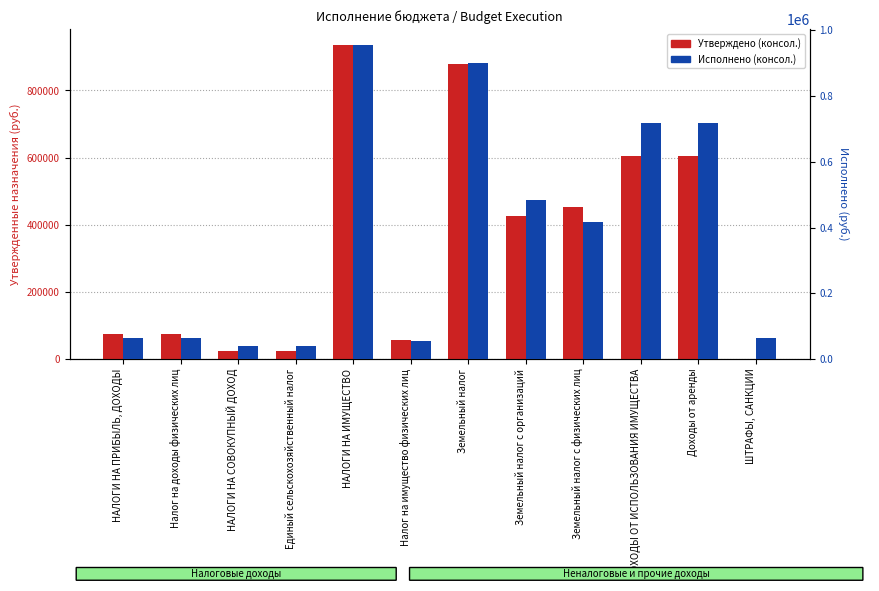

Which series has the largest range (max minus min)?

Утверждено (консол.)